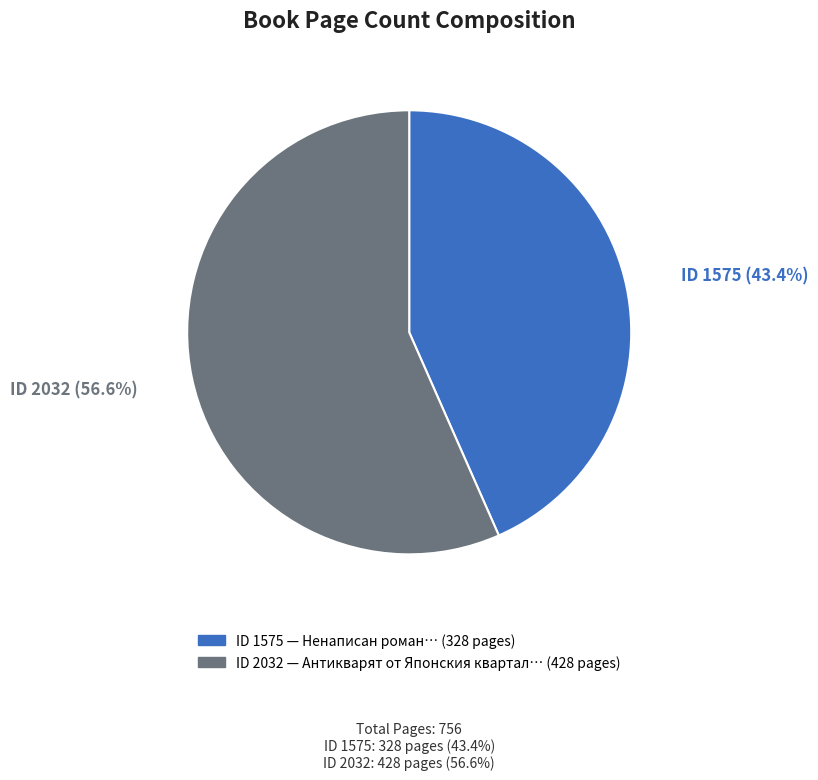

Does any single category account for the majority?

Yes